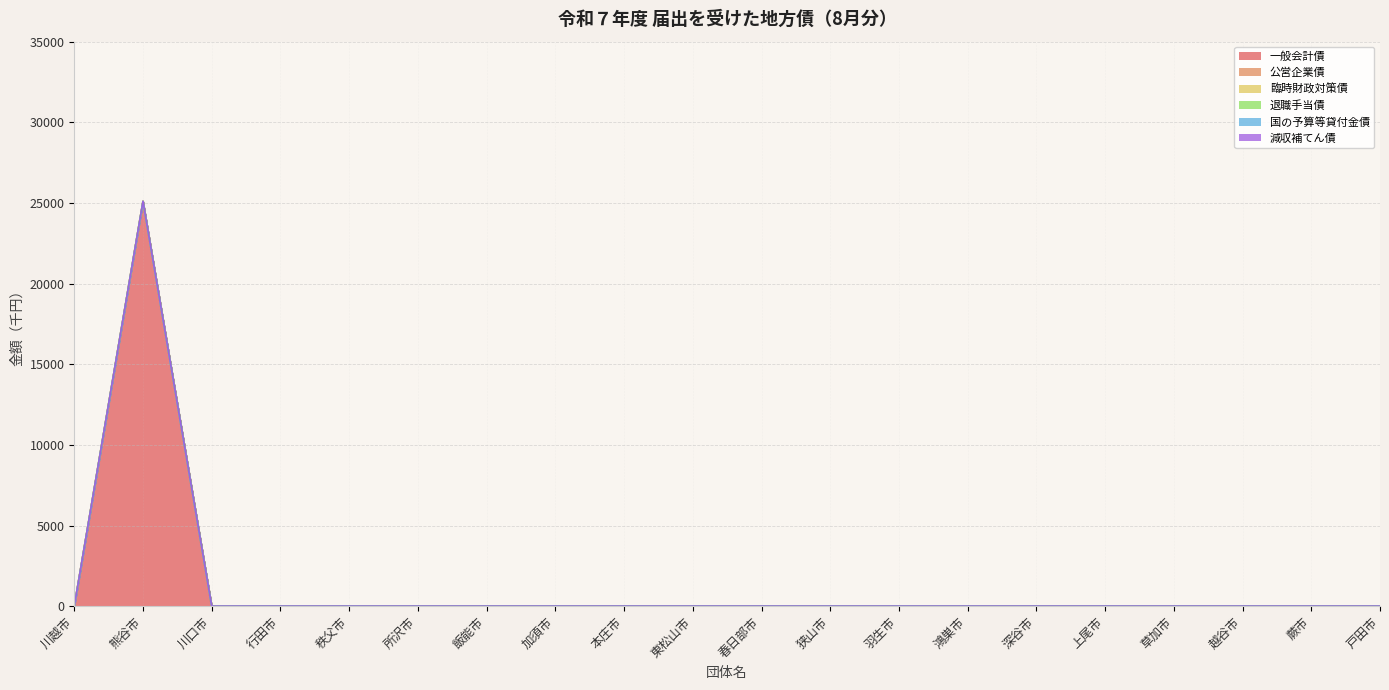

Reading right to left, transcribe all the data shown in this chart.

一般会計債: 0	0	0	0	0	0	0	0	0	0	0	0	0	0	0	0	0	0	25100	0
公営企業債: 0	0	0	0	0	0	0	0	0	0	0	0	0	0	0	0	0	0	0	0
臨時財政対策債: 0	0	0	0	0	0	0	0	0	0	0	0	0	0	0	0	0	0	0	0
退職手当債: 0	0	0	0	0	0	0	0	0	0	0	0	0	0	0	0	0	0	0	0
国の予算等貸付金債: 0	0	0	0	0	0	0	0	0	0	0	0	0	0	0	0	0	0	0	0
減収補てん債: 0	0	0	0	0	0	0	0	0	0	0	0	0	0	0	0	0	0	0	0